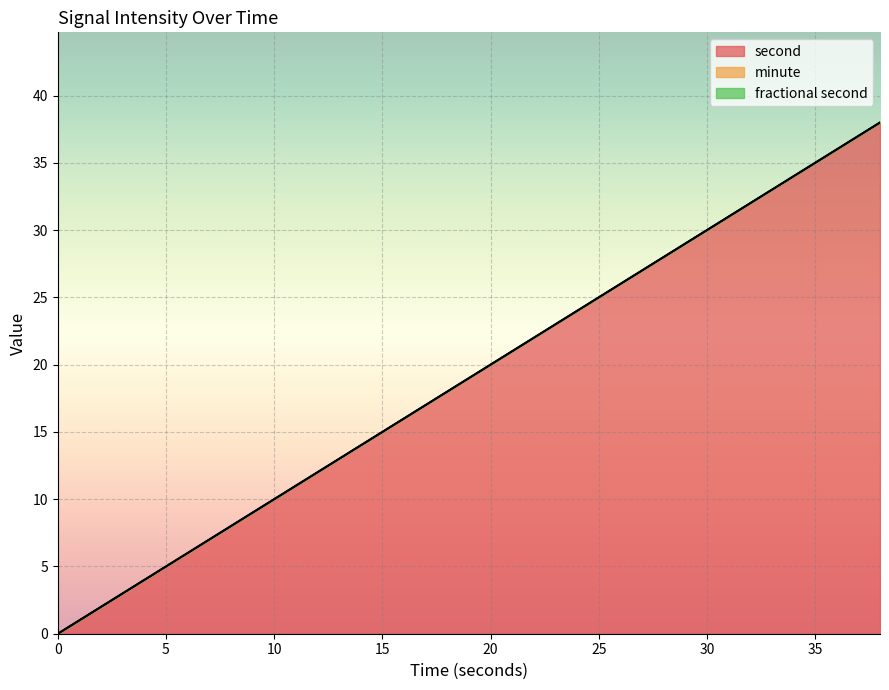

Rank the categories by minute value from highest to lowest.

0, 2, 4, 6, 8, 10, 12, 14, 16, 18, 20, 22, 24, 26, 28, 30, 32, 34, 36, 38